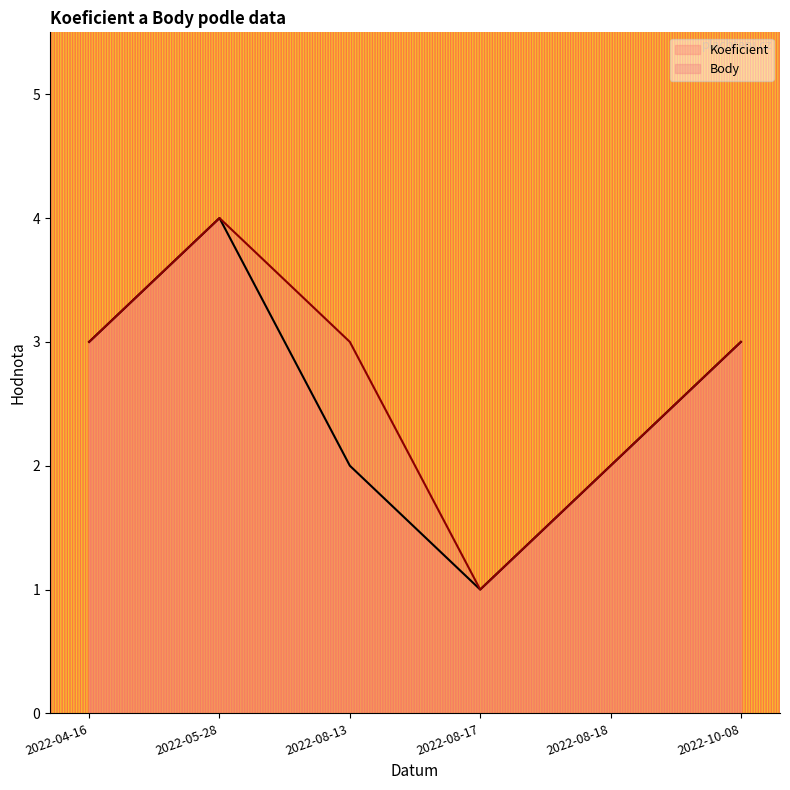

In Body, how many points are lower than both neighbors (excluding endpoints)?

1